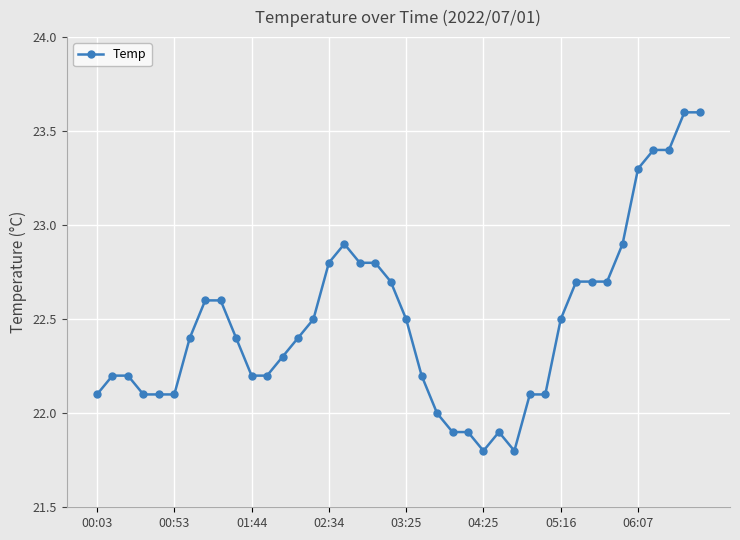

What is the maximum value shown in the chart?

23.6